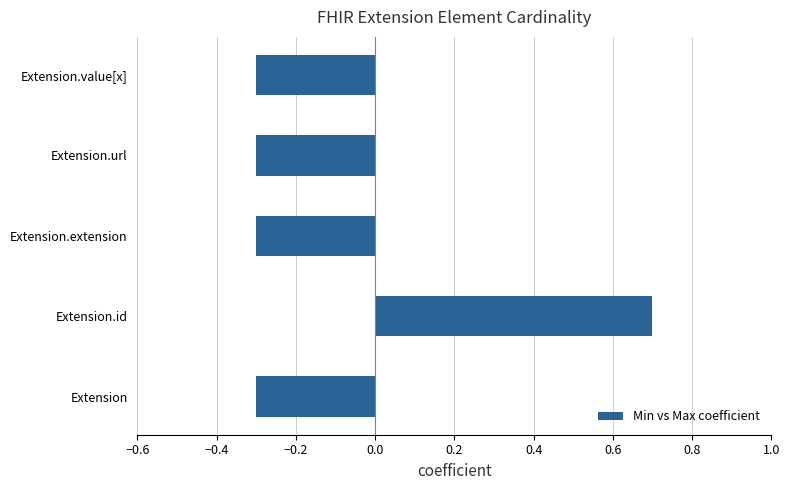

Count the values in the range 0 to 1.

1